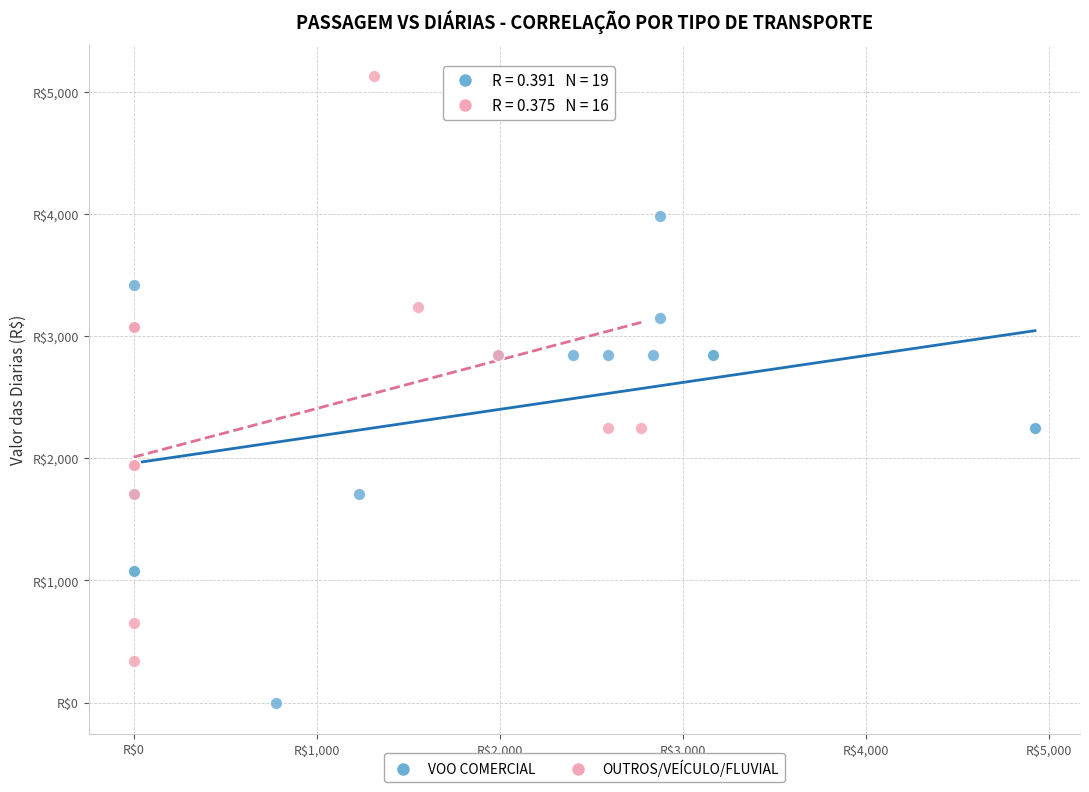

Which series has the widest spread of Y values?

OUTROS/VEÍCULO/FLUVIAL